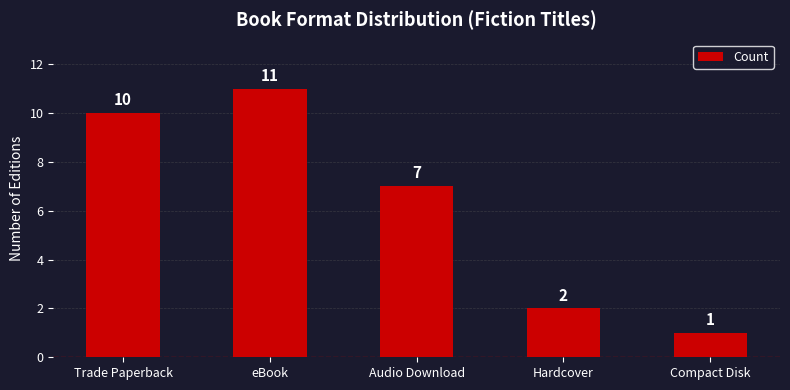

What is the sum of the values at Hardcover and Trade Paperback?

12